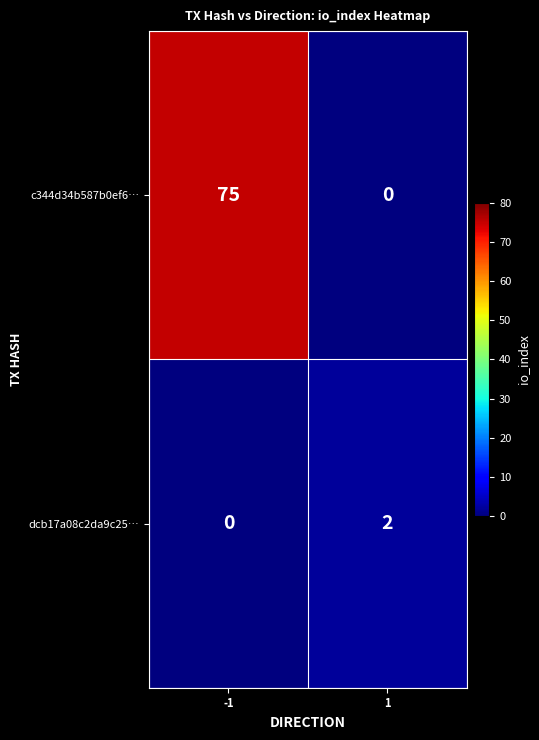

What is the difference between the maximum and minimum values in the c344d34b587b0ef6… series?

75